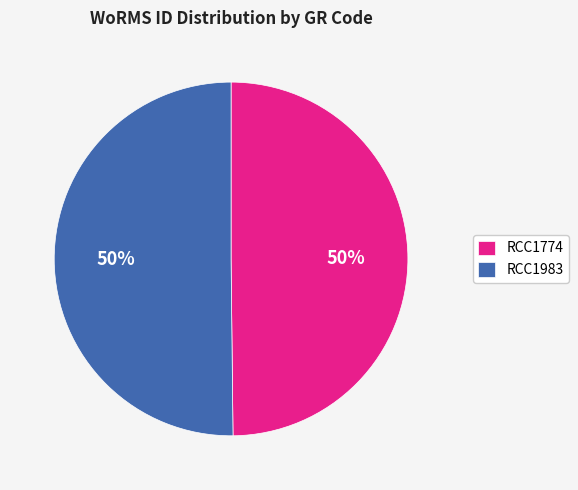

To the nearest percent, what is the average slice percentage?

50%